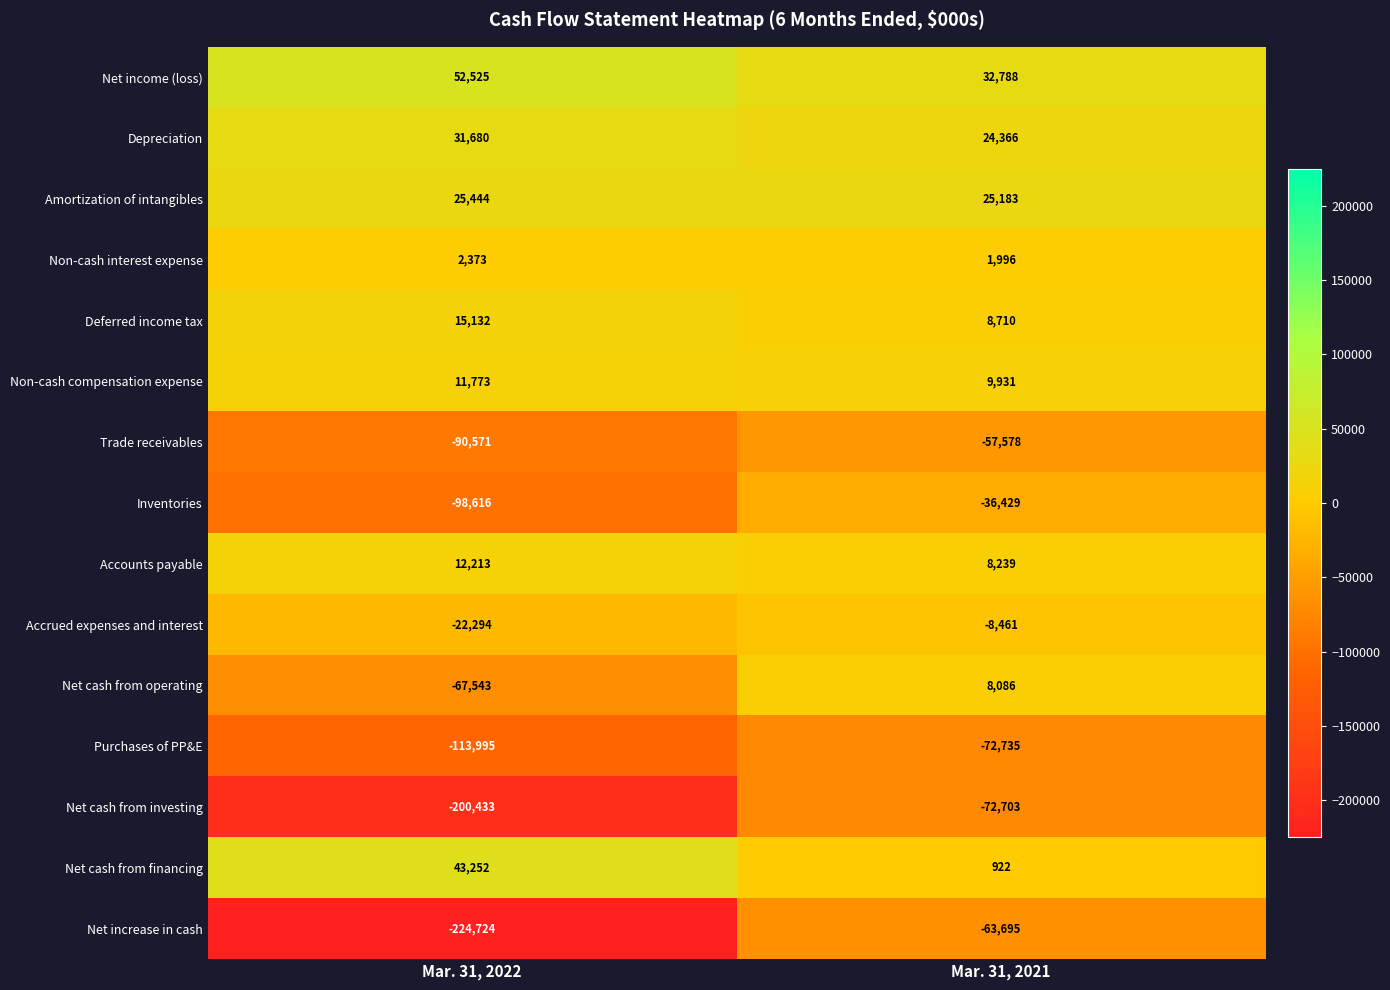

What is the difference between the highest and lowest values at Mar. 31, 2021?

105523